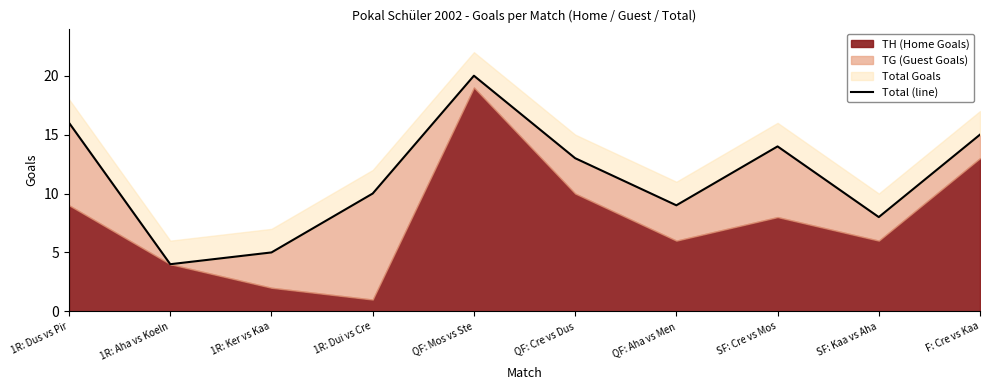

Does the chart have visible grid lines?

No